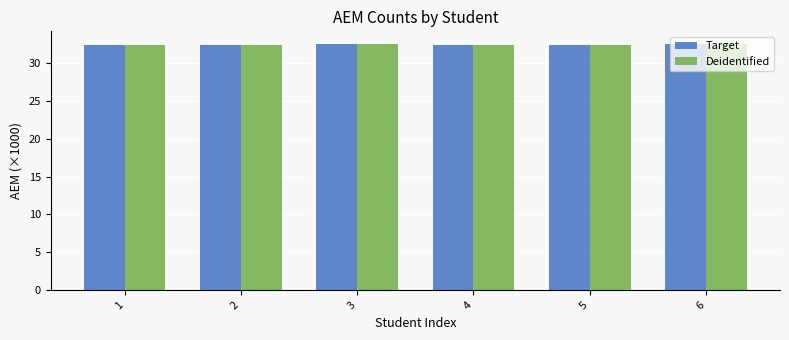

Is it true that Target equals 32.3 at 5?

True